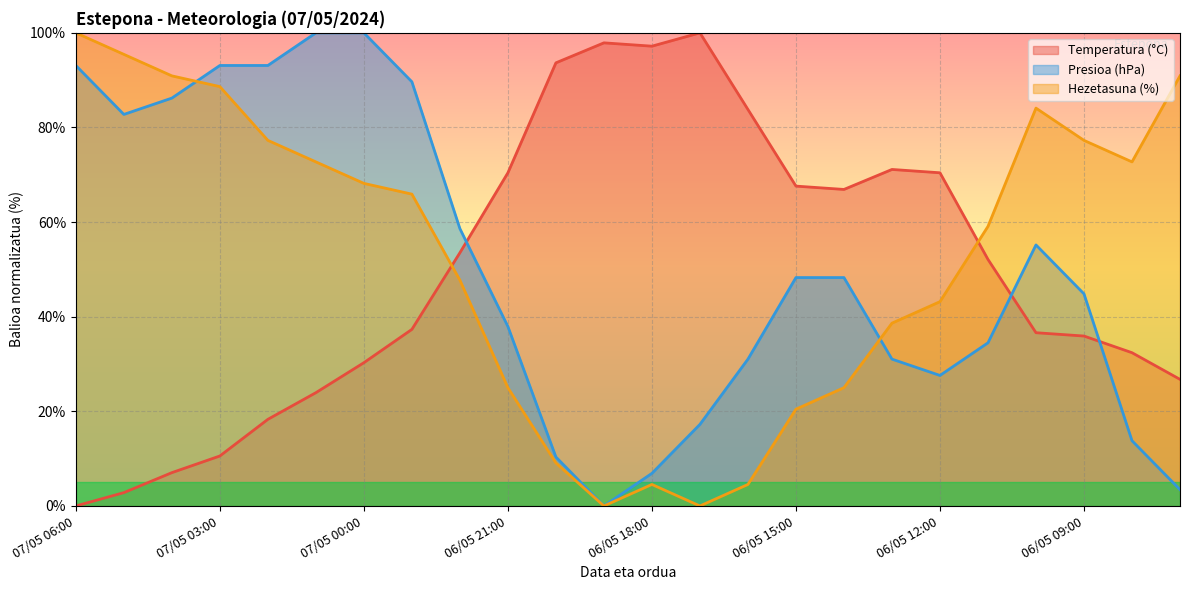

Where is the first local minimum for Hezetasuna (%)?

06/05 19:00